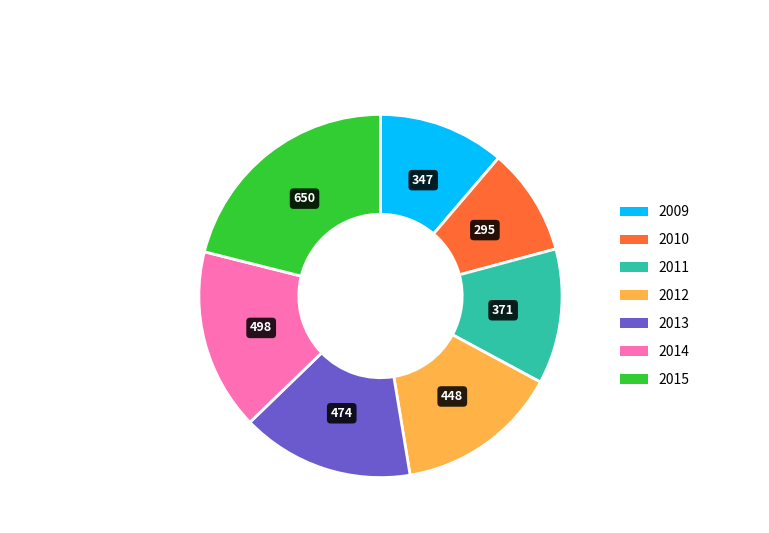

The 2014 slice represents 16% of the pie. True or false?

True